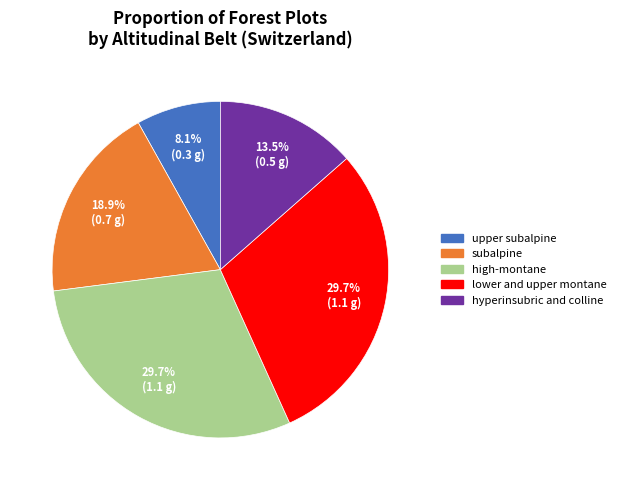

Is there any slice that represents more than half of the pie?

No